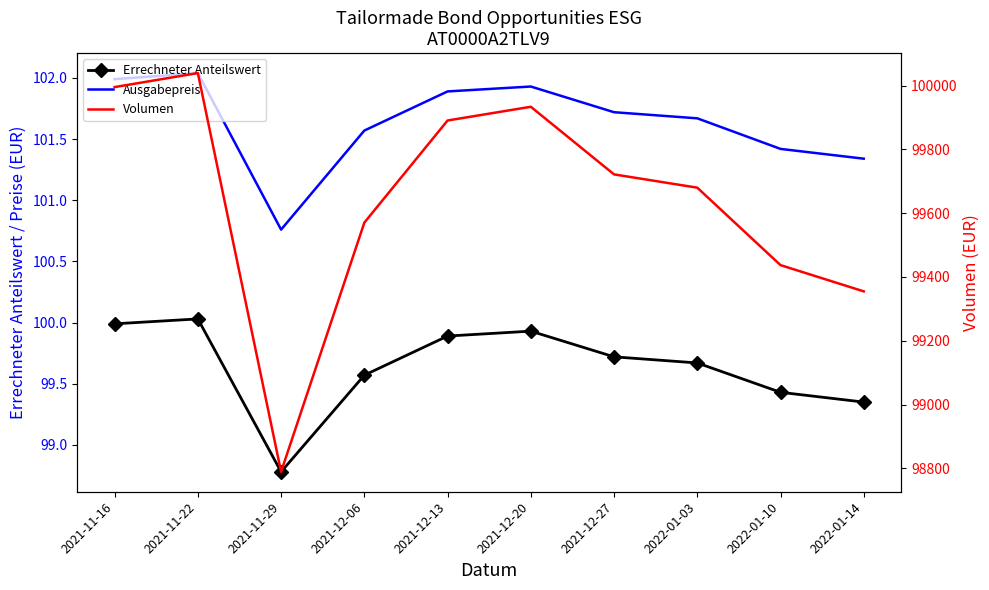

What is the difference between the maximum and minimum values in the Volumen series?

1250.1